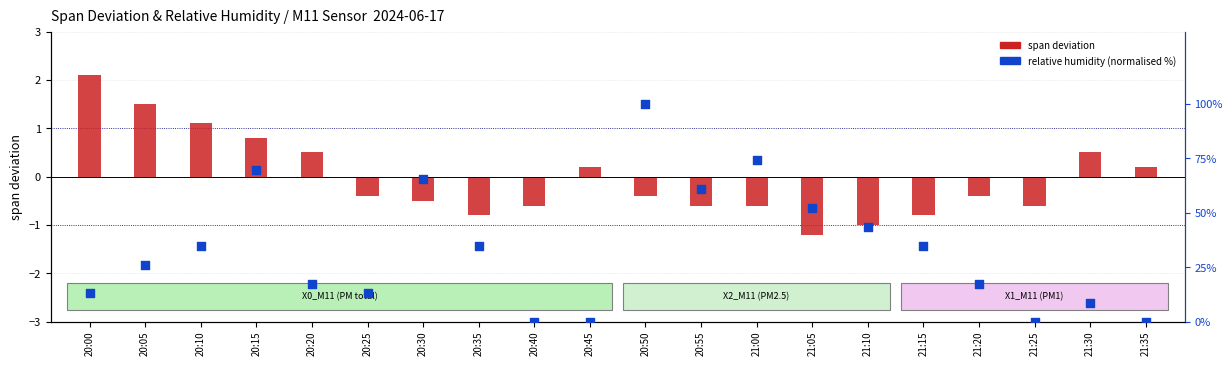

Which series contains the highest Y value?

relative humidity (normalised)